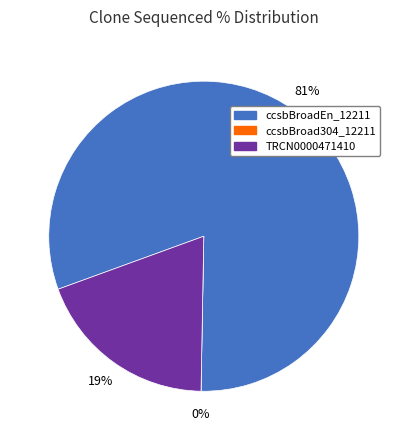

To the nearest percent, what is the difference between the largest and smallest slice percentages?

81%